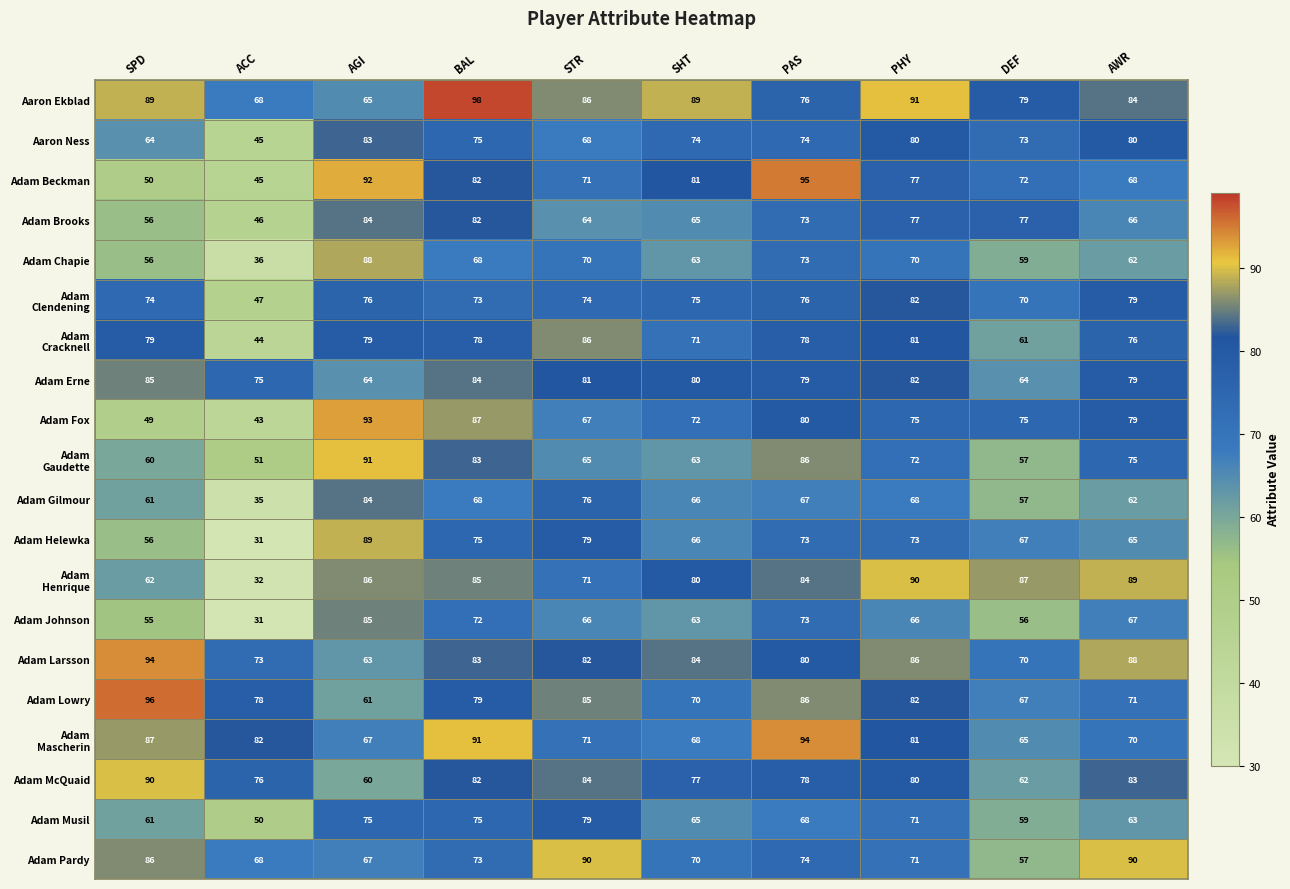

What is the average value of the Adam Larsson series?

80